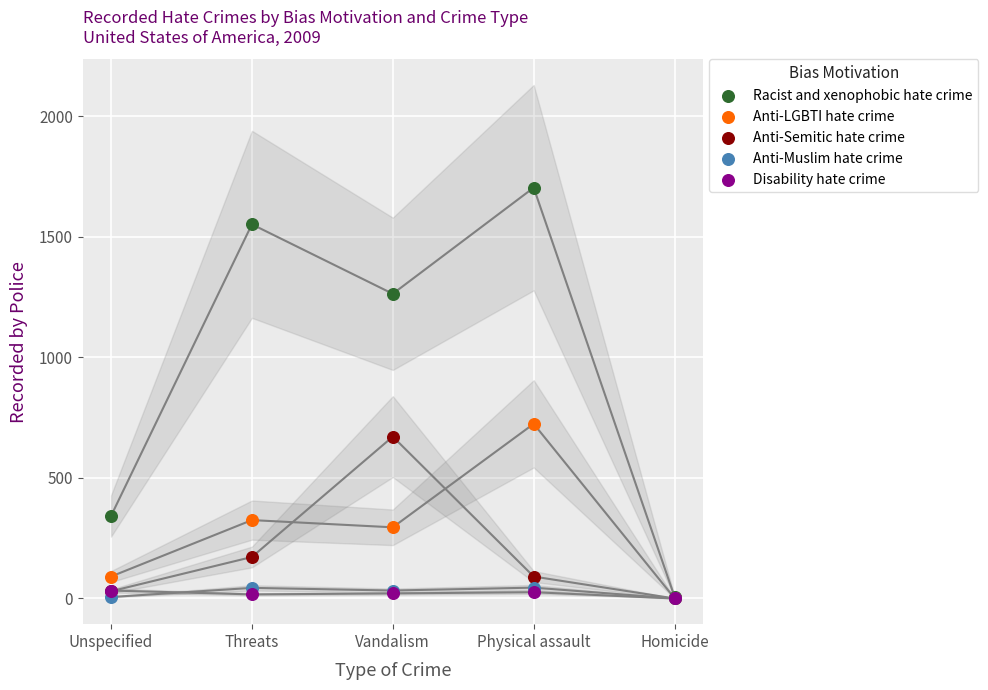

Across all series, what Y value is closest to 851?

724